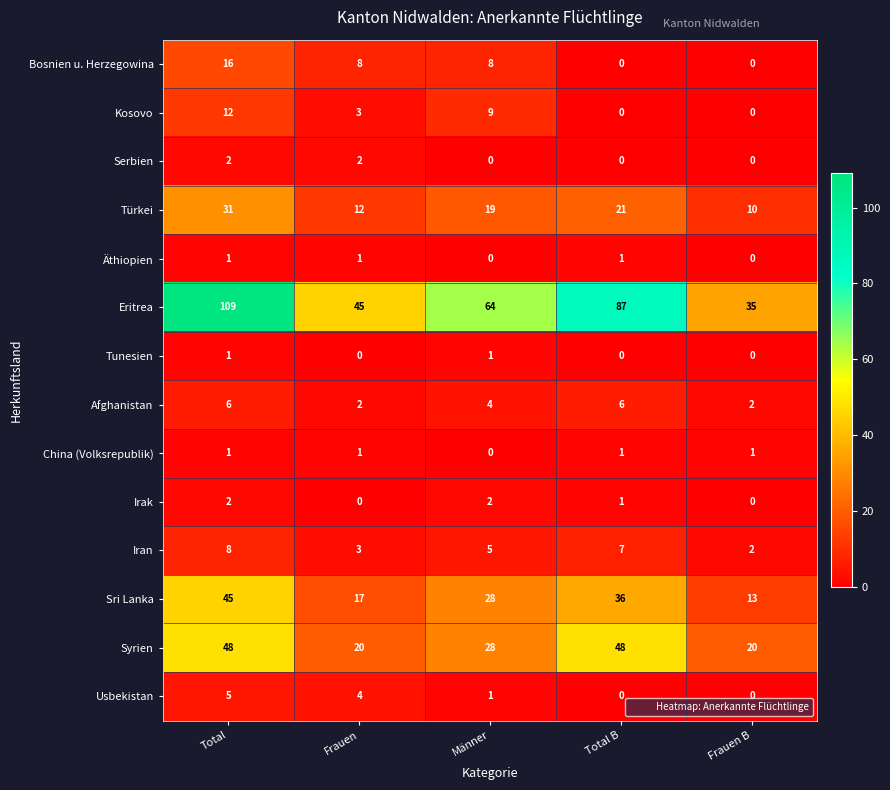

At which category is the sum across all series the highest?

Total